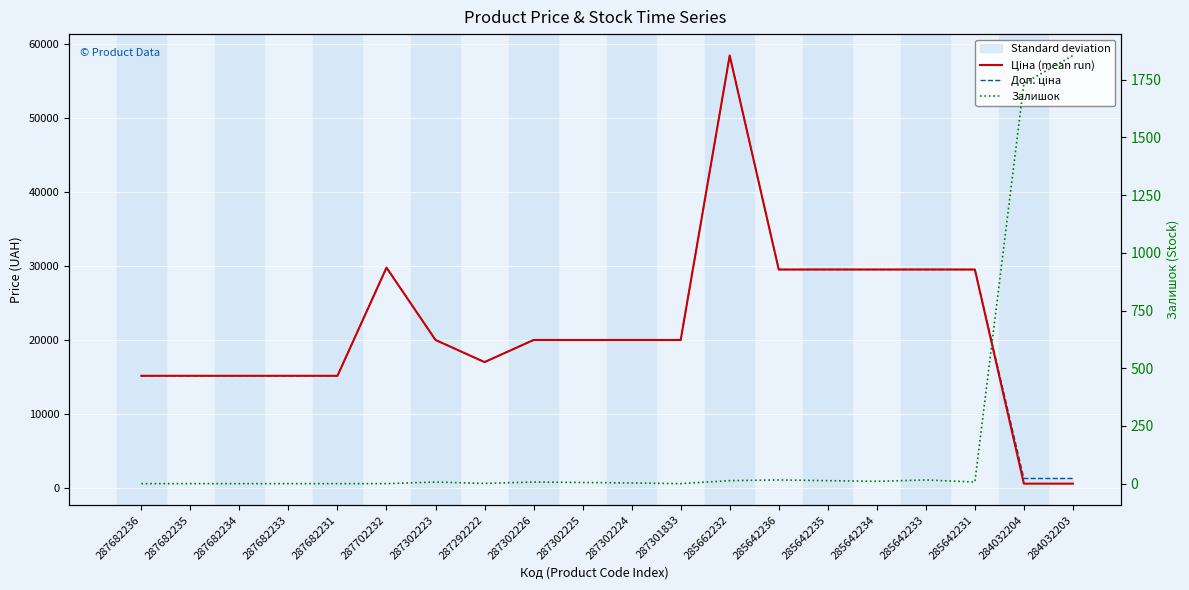

In Залишок, how many points are higher than both neighbors (excluding endpoints)?

4